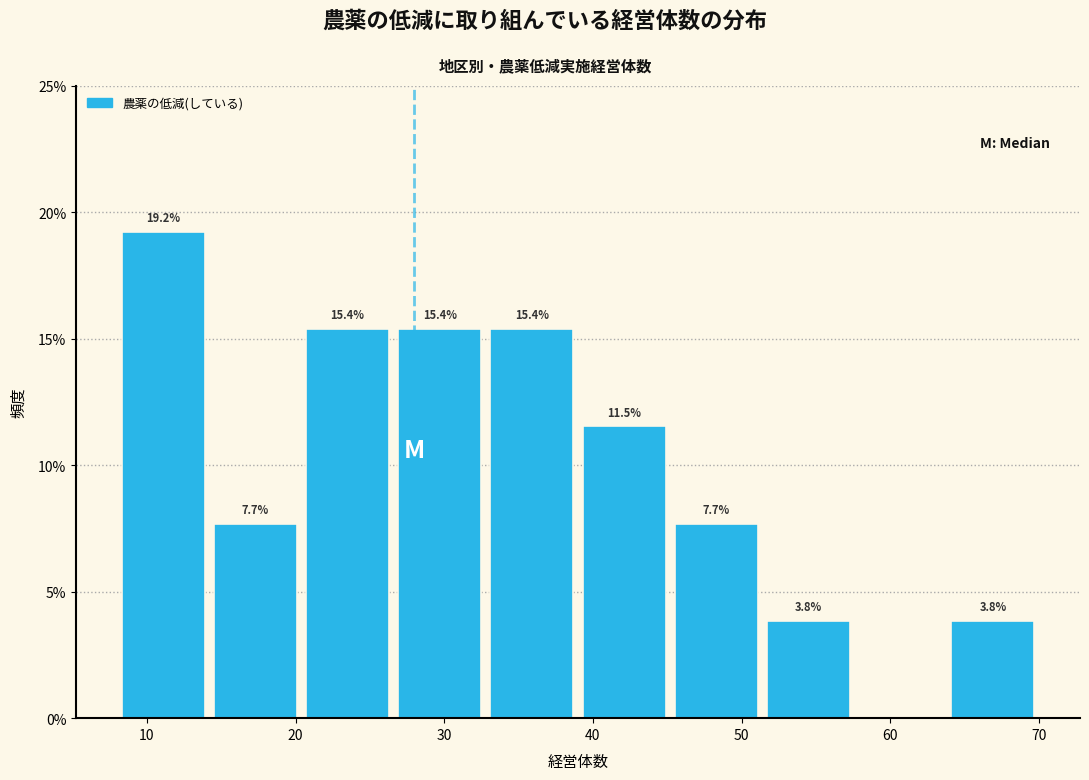

Over which range of the x-axis is the bar tallest?

8.0 to 14.2